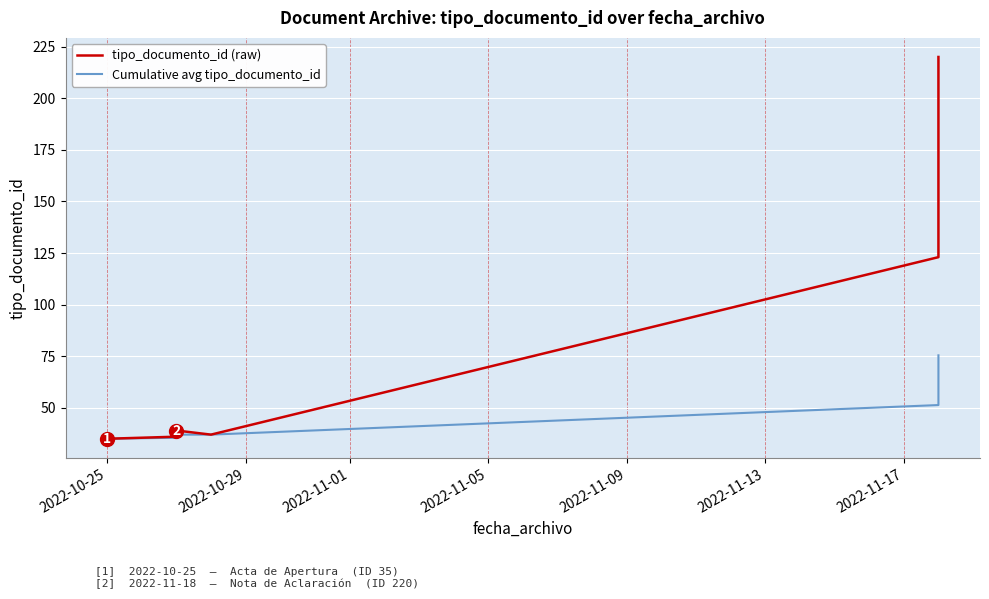

Count the number of data series in this chart.

2